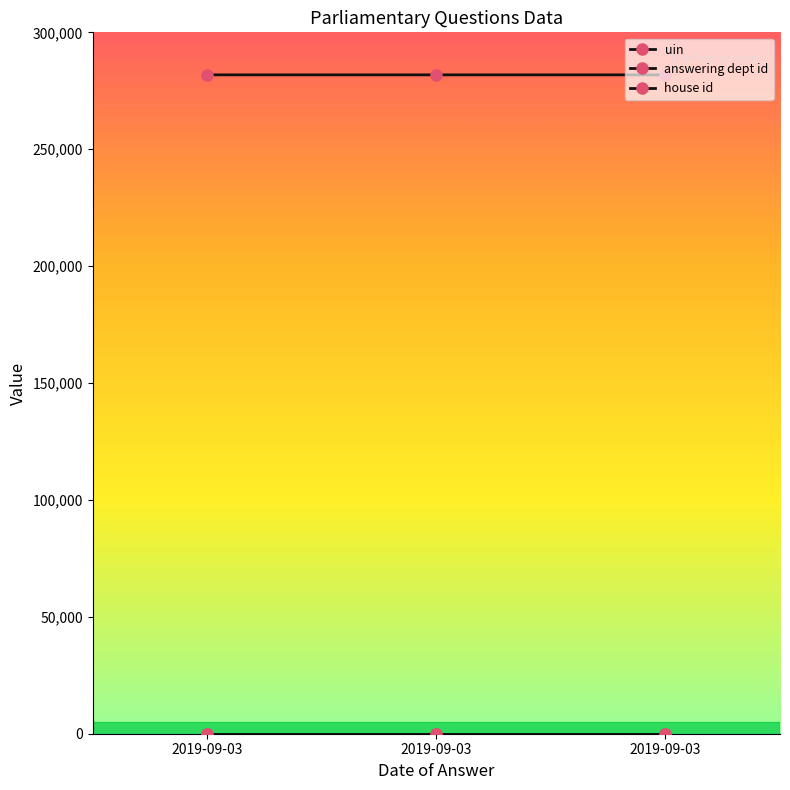

At which category does the chart reach its minimum across all series?

2019-09-03